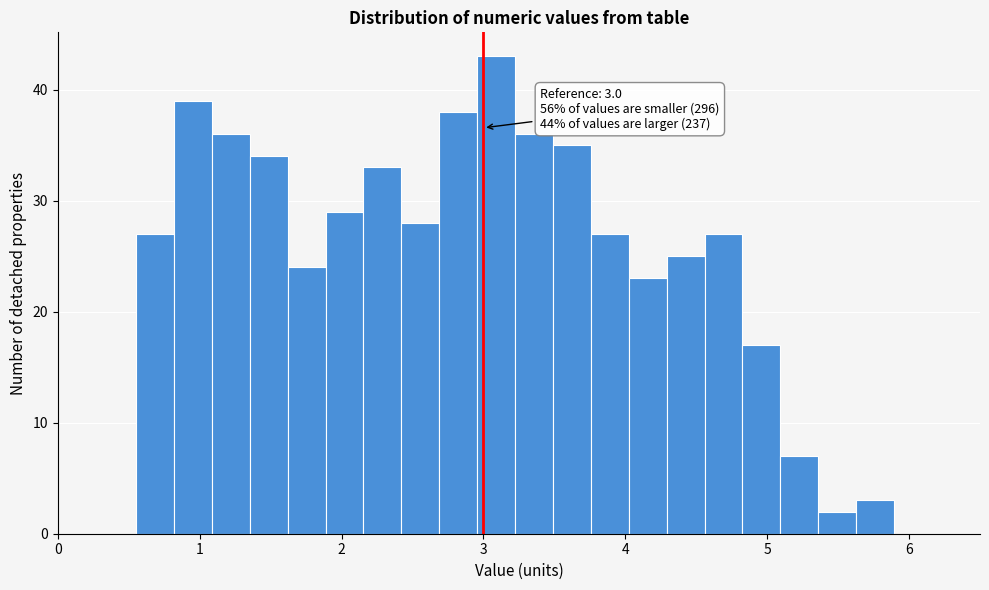

Read against the x-axis, roughly where is the centre of the tallest bar?

3.1